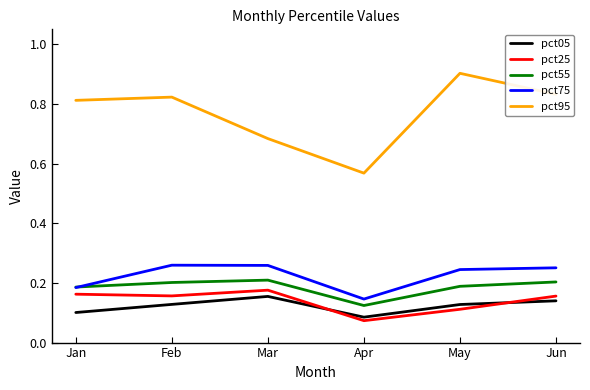

True or false: pct95 and pct05 intersect in this chart.

False